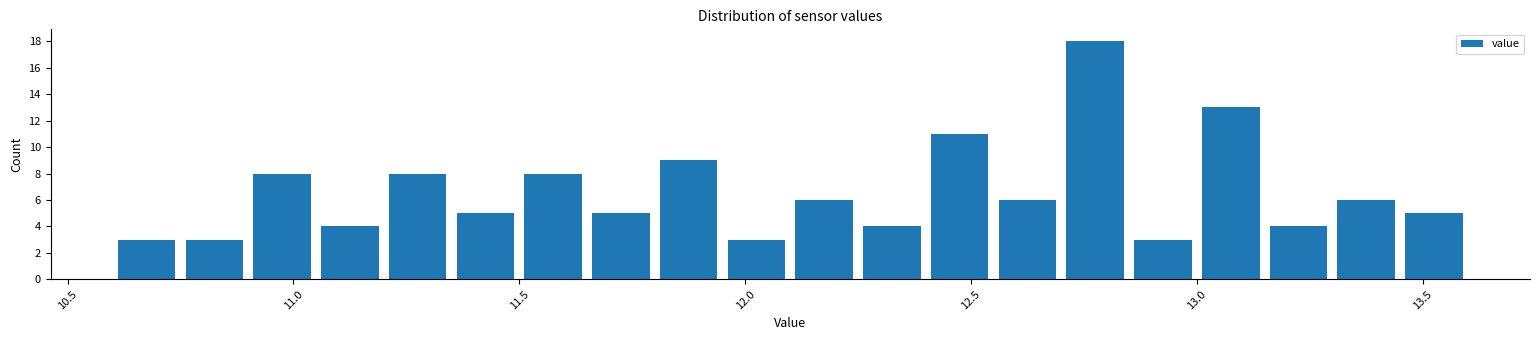

Read against the x-axis, roughly where is the centre of the tallest bar?

12.80